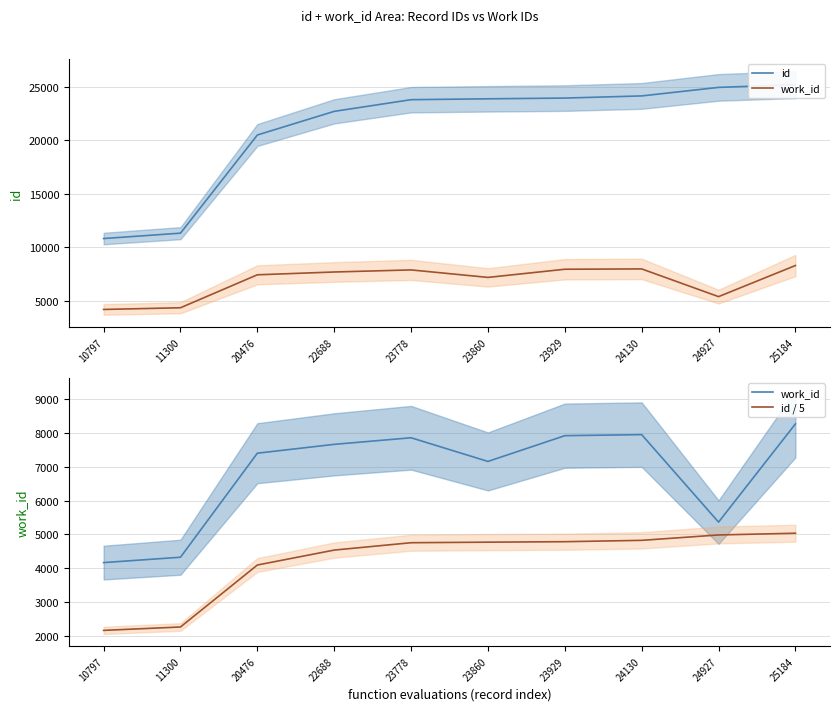

List the labels in order of id / 5 value, smallest first.

10797, 11300, 20476, 22688, 23778, 23860, 23929, 24130, 24927, 25184